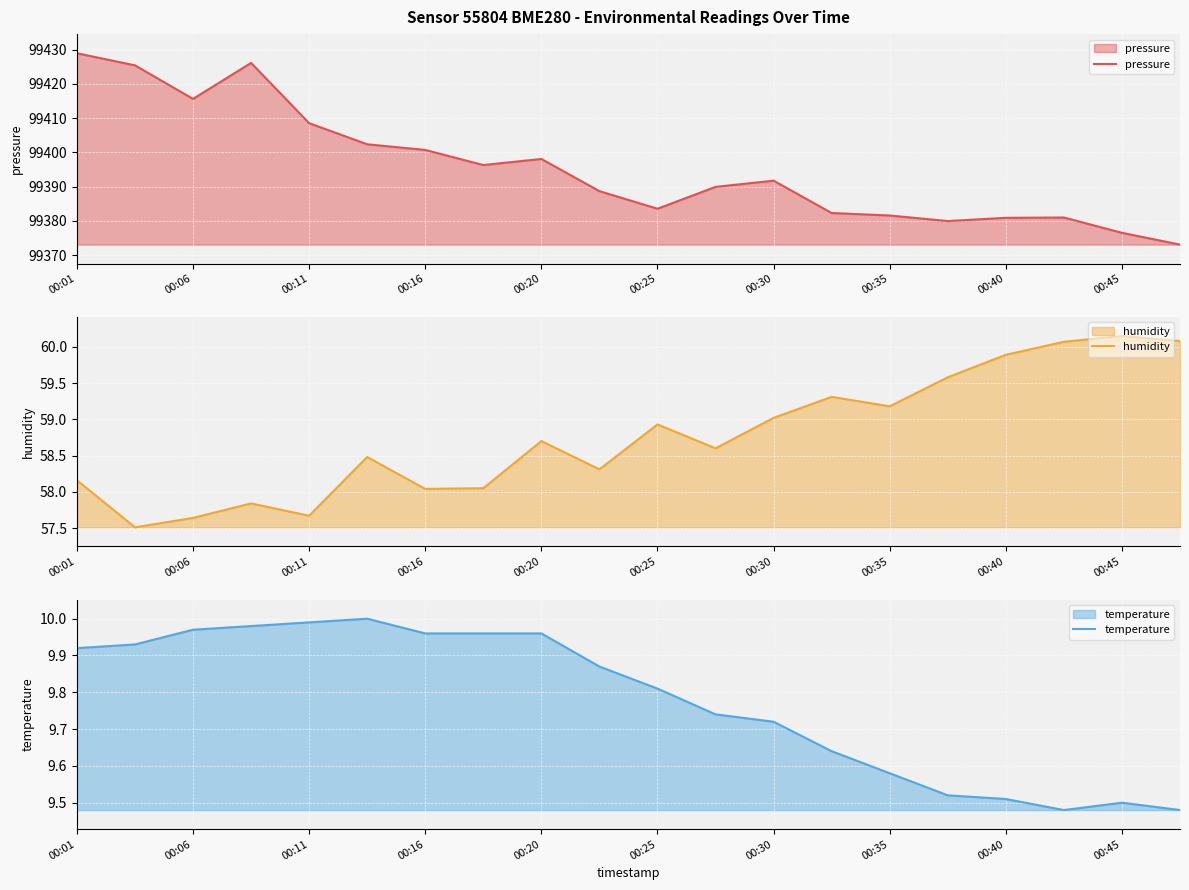

How many data points does each series have?

20